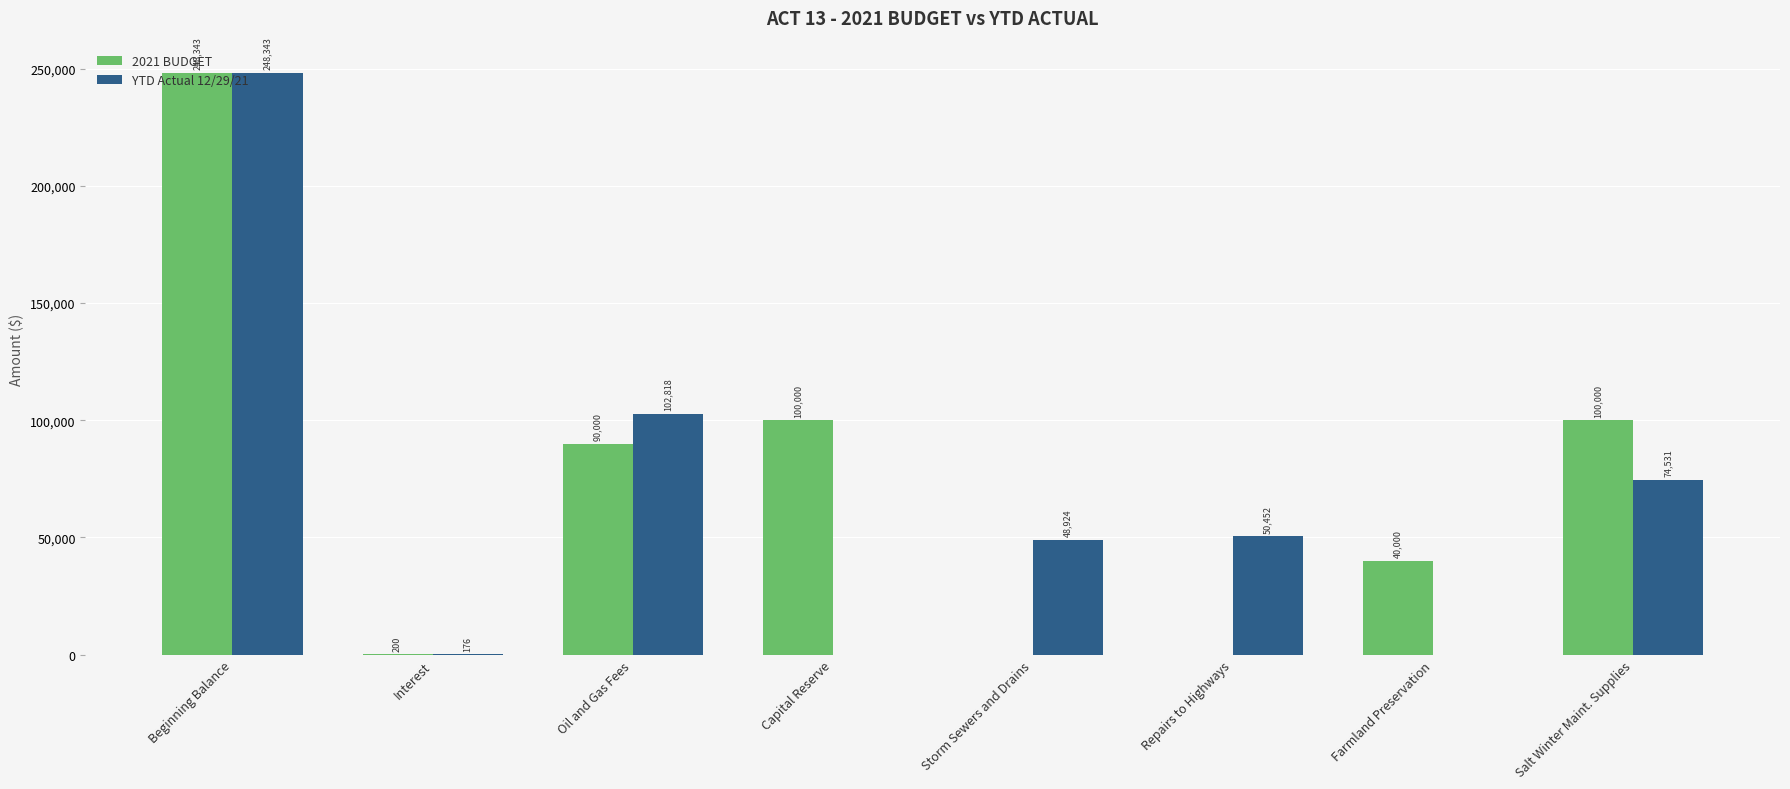

What is the total value across all series at Repairs to Highways?

50452